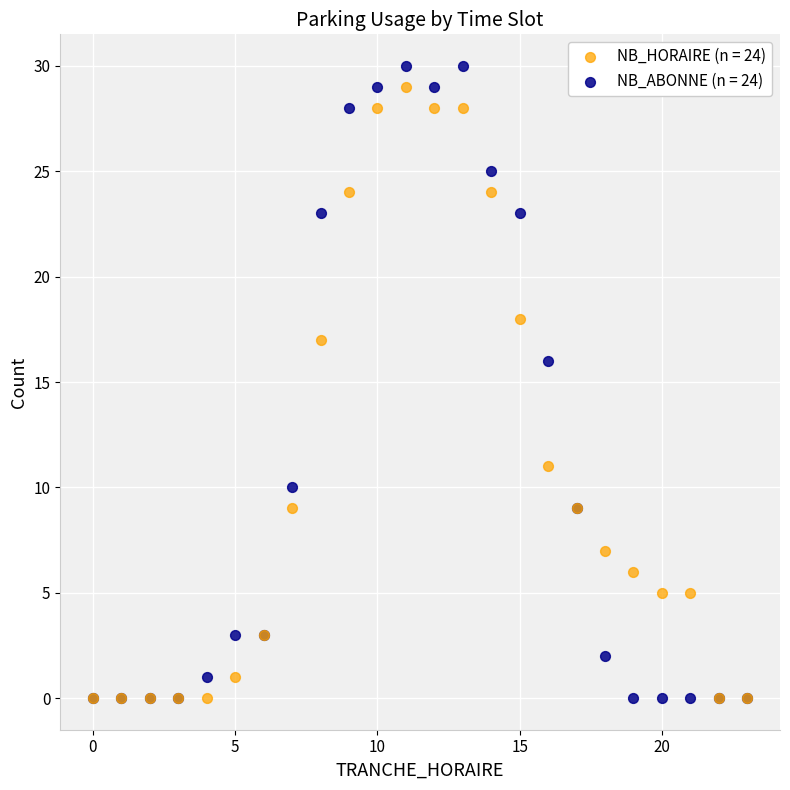

What are all the series names shown in the legend?

NB_HORAIRE (n = 24), NB_ABONNE (n = 24)